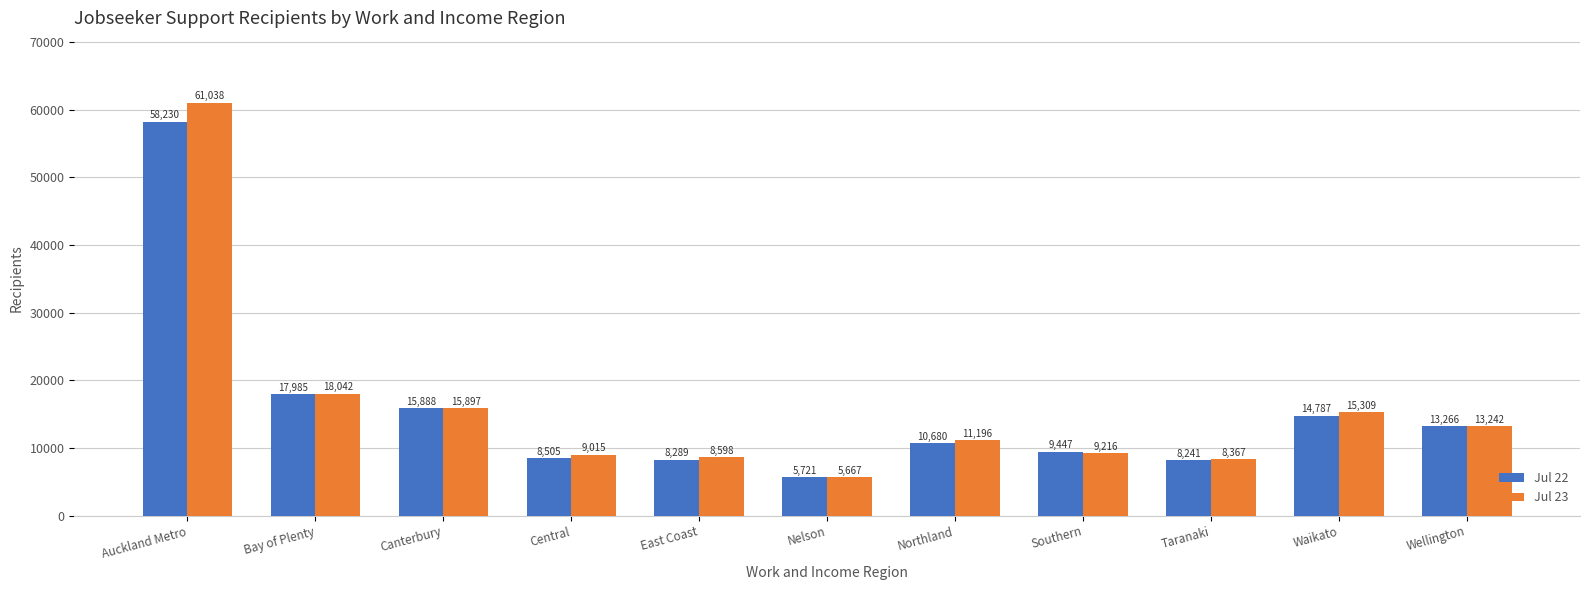

Rank the categories by Jul 23 value from highest to lowest.

Auckland Metro, Bay of Plenty, Canterbury, Waikato, Wellington, Northland, Southern, Central, East Coast, Taranaki, Nelson